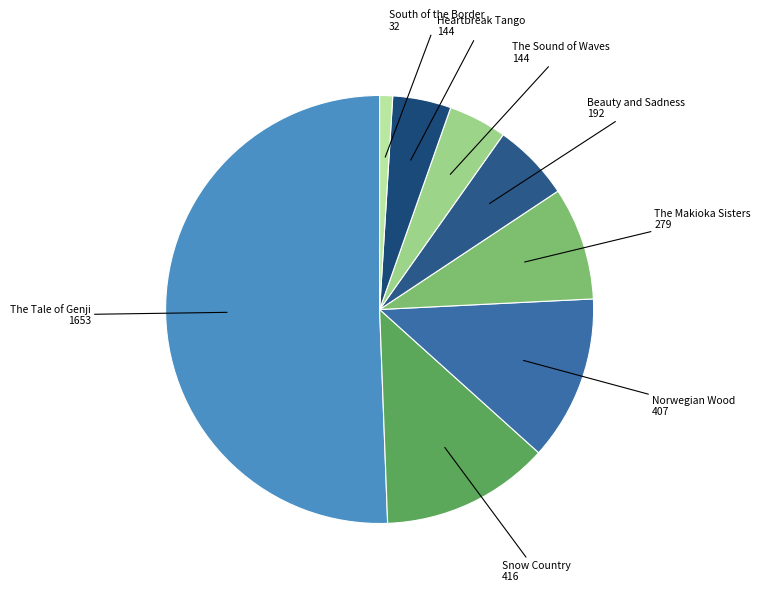

Which category accounts for the majority?

The Tale of Genji